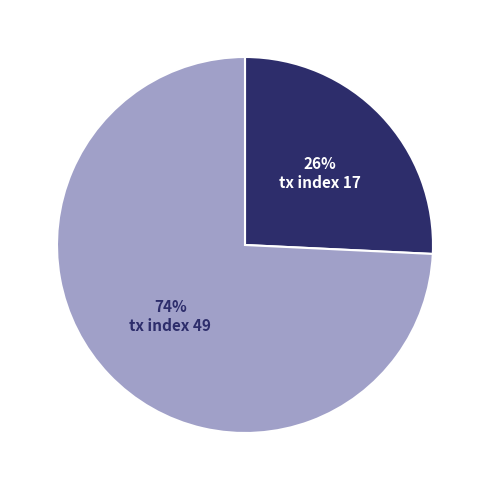

The tx index 17 slice represents 32% of the pie. True or false?

False